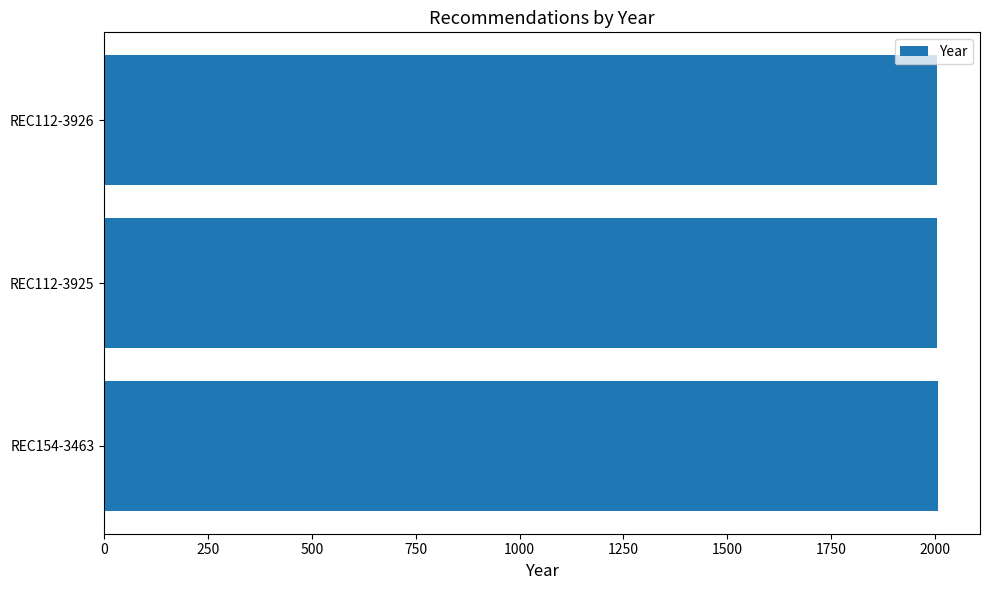

What is the minimum value shown in the chart?

2004